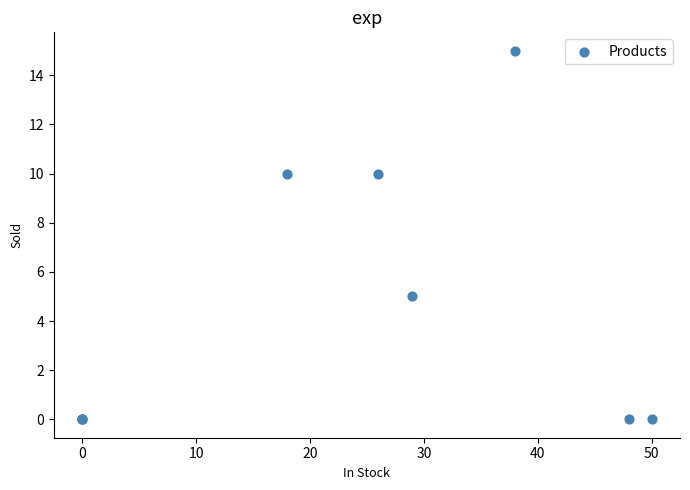

What Y value in the scatter plot is closest to 7?

5